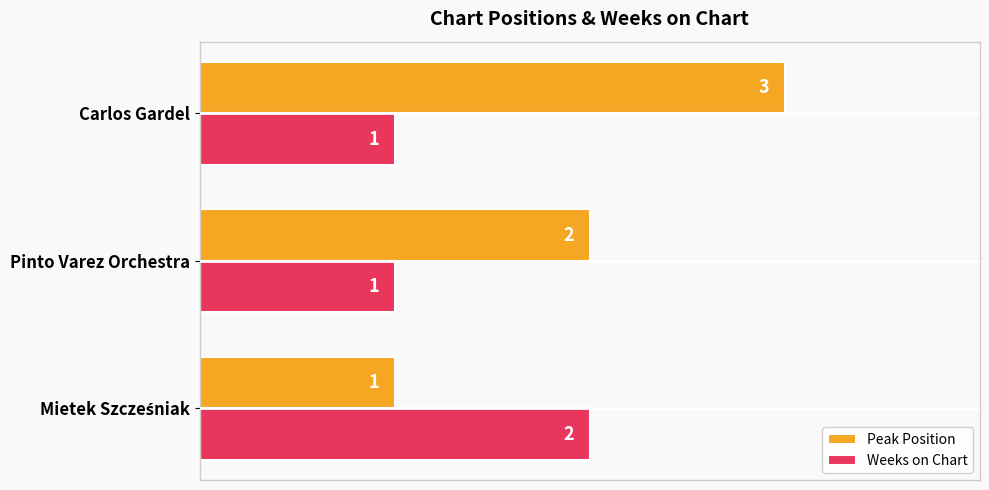

What is the maximum value shown in the chart?

3